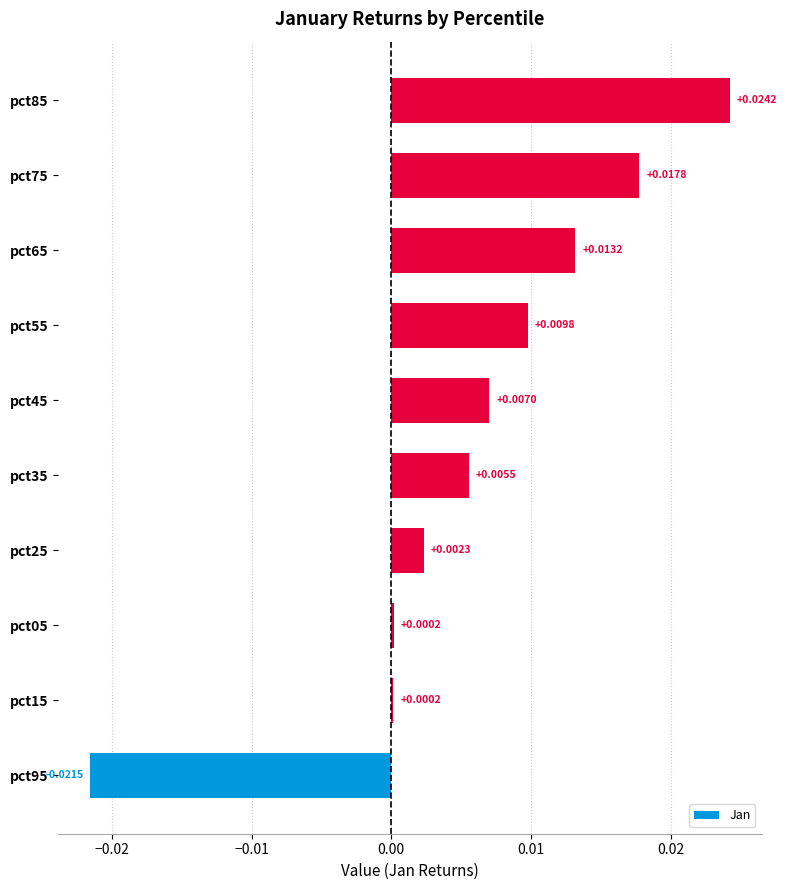

Which has a higher value, pct75 or pct65?

pct75